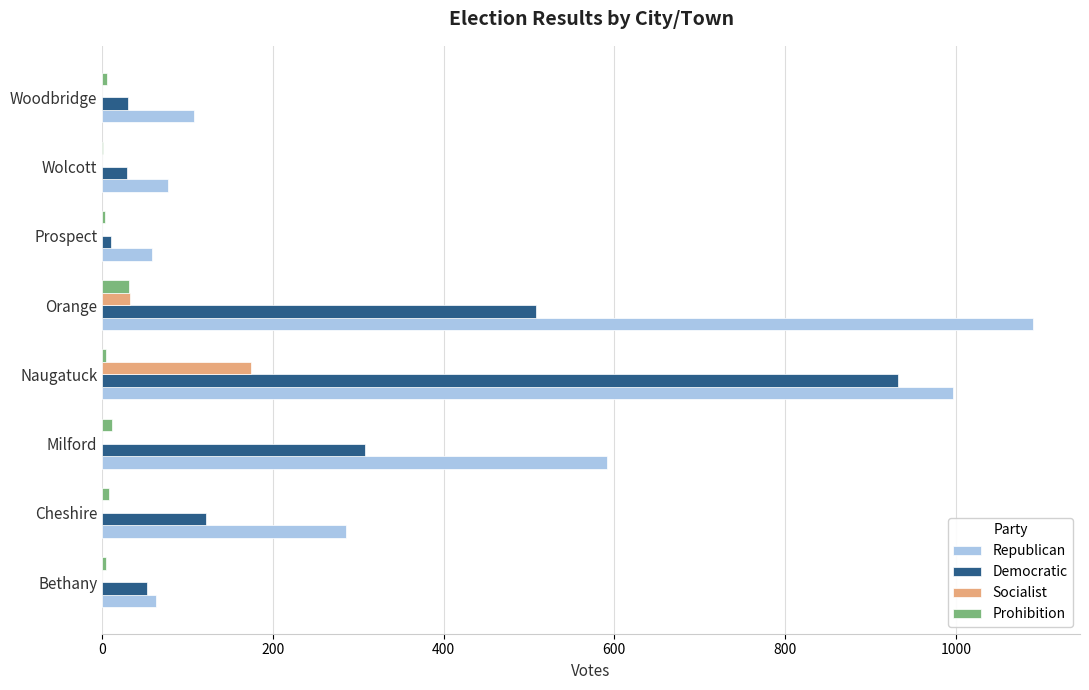

Is the value of Socialist at Naugatuck greater than the value of Democratic at Naugatuck?

No